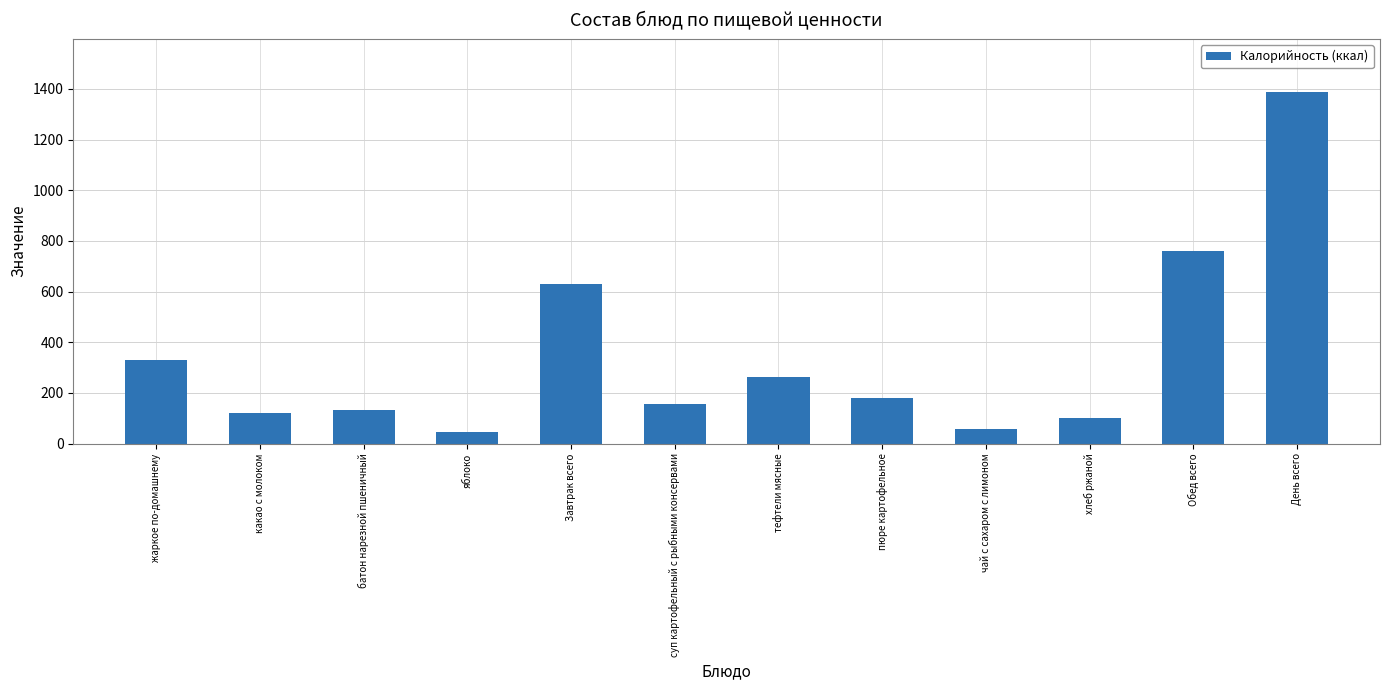

True or false: the data shows 120 at какао с молоком.

True